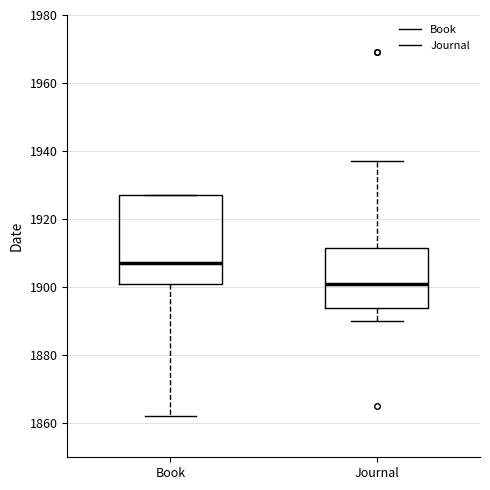

Reading left to right, transcribe this box plot: for each box, give where its median line is, the range the box spans, and where its two whiskers end, as read against the y-axis. The values are not printed on the chart, so give them approximately, as read against the axis.

Book: median 1908, box 1902 to 1928, whiskers 1862 to 1928
Journal: median 1902, box 1894 to 1912, whiskers 1890 to 1938